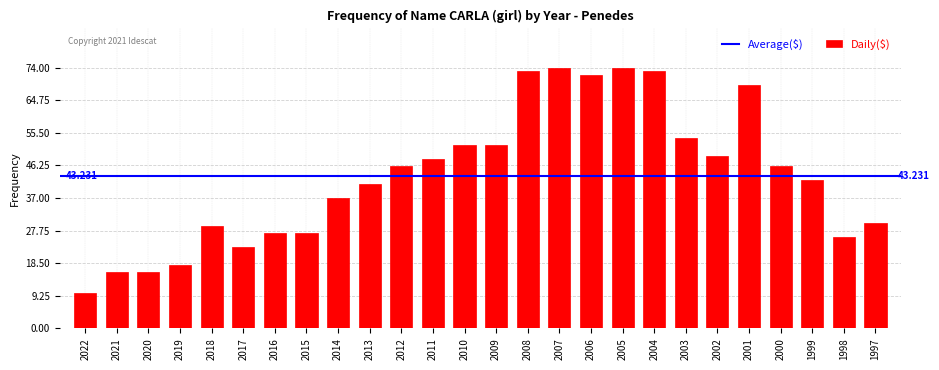

Which label corresponds to the smallest value in the chart?

2022